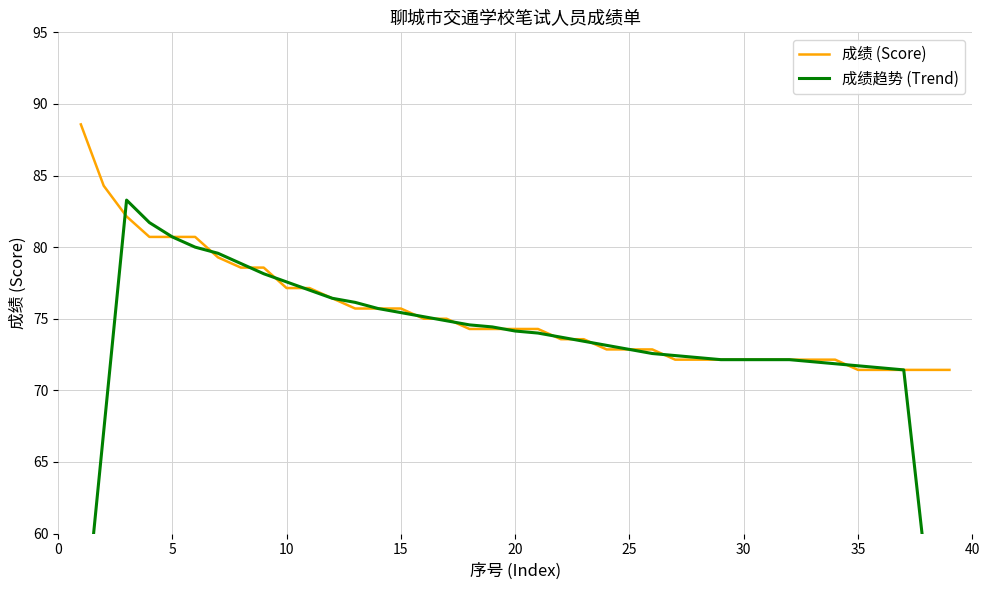

What are all the series names shown in the legend?

成绩 (Score), 成绩趋势 (Trend)